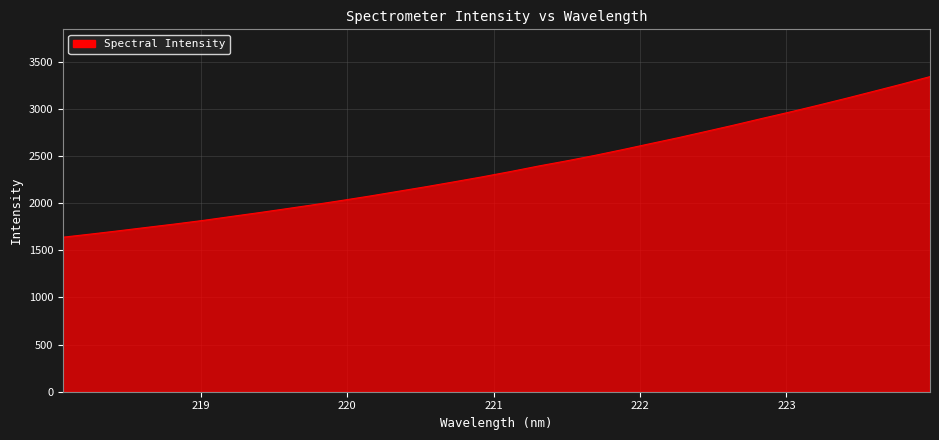

What is the maximum value shown in the chart?

3342.7